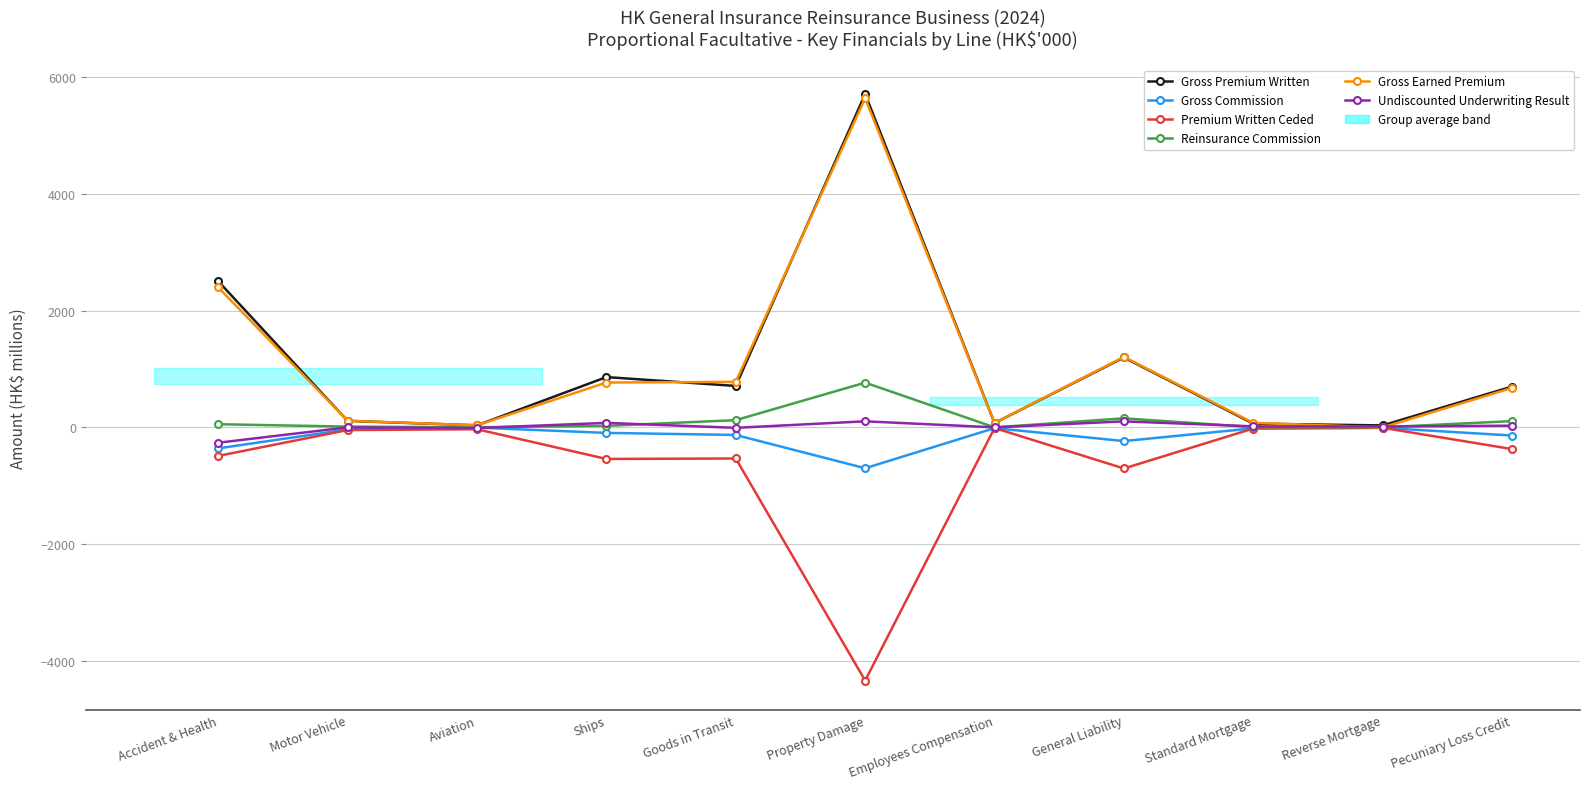

What is the value of the Premium Written Ceded point at the 9th from the left?

-18.7